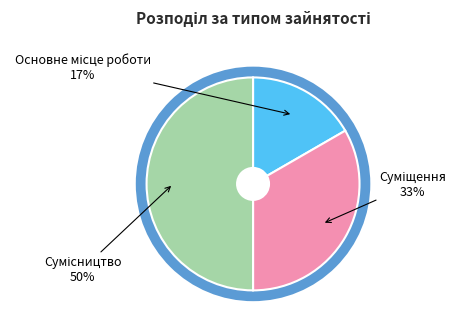

To the nearest percent, what is the average slice percentage?

33%